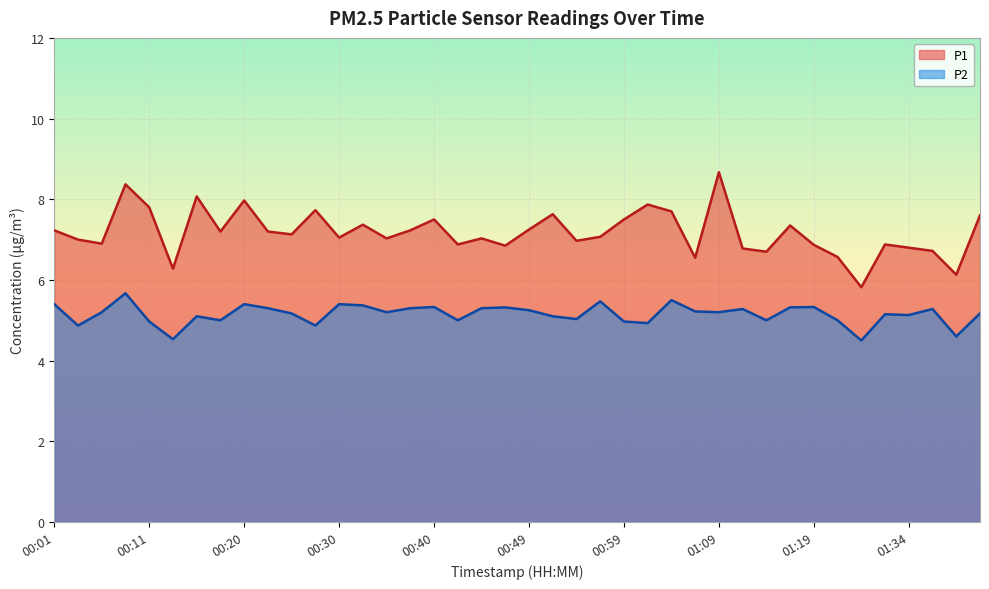

List the series in order of their peak value, highest first.

P1, P2